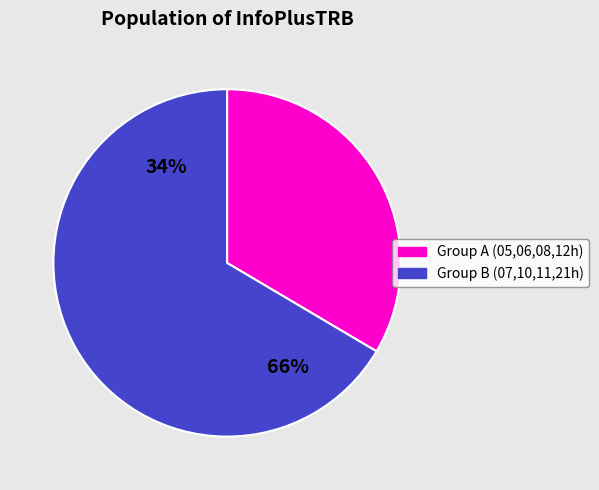

To the nearest percent, what percentage of the pie is 07:00?

20%